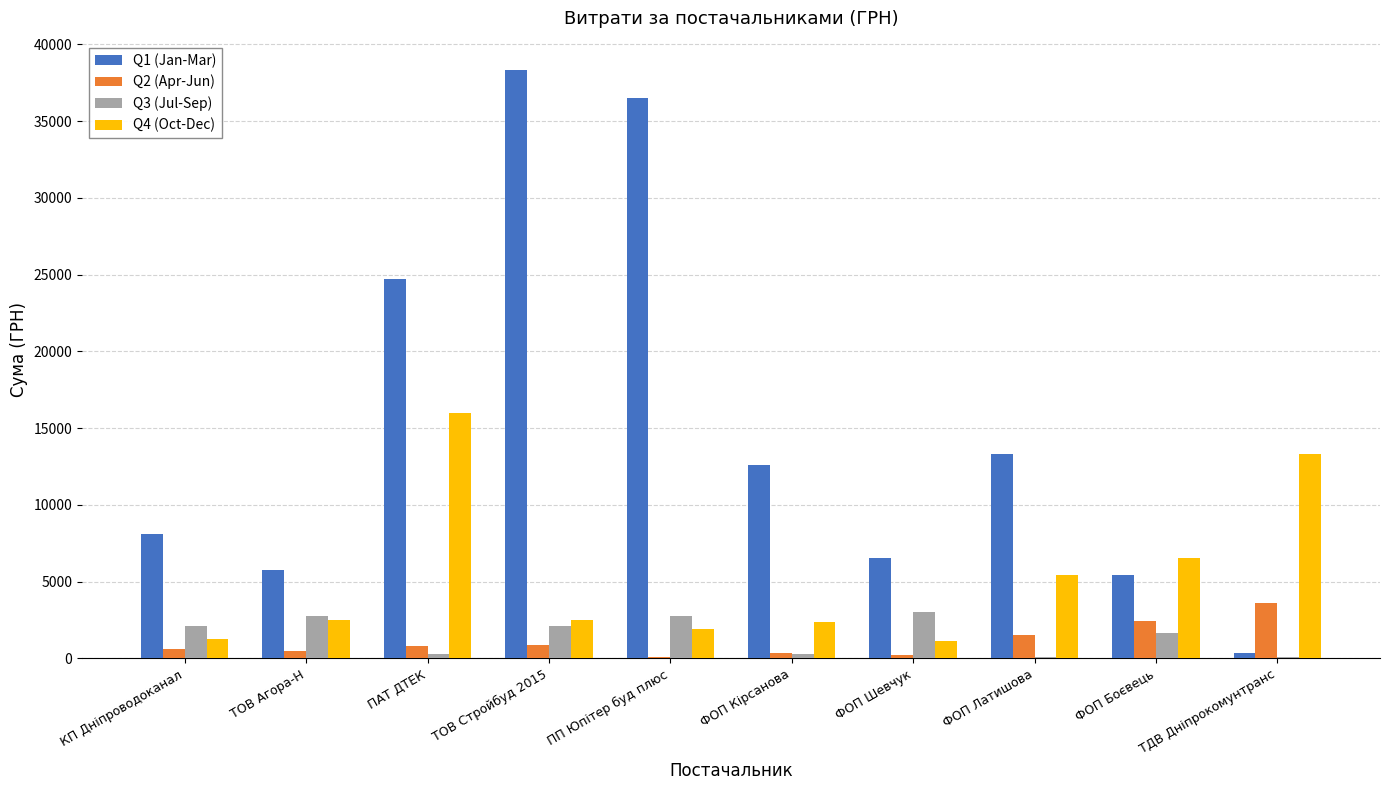

What are all the series names shown in the legend?

Q1 (Jan-Mar), Q2 (Apr-Jun), Q3 (Jul-Sep), Q4 (Oct-Dec)